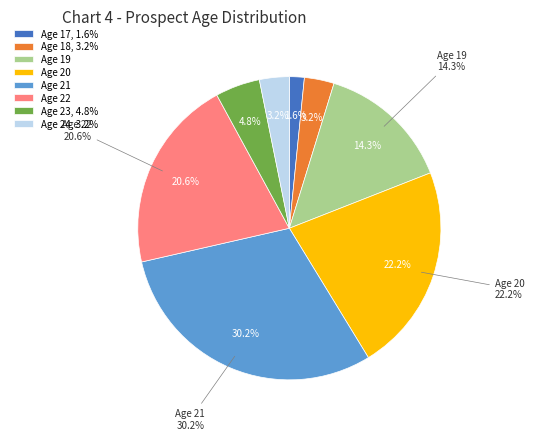

What is the smallest slice in the pie chart?

Age 17